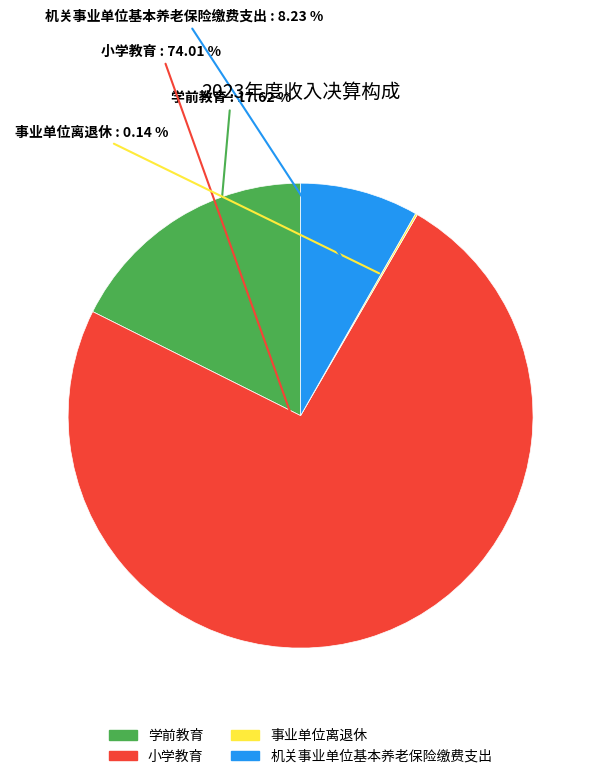

Is it true that 机关事业单位基本养老保险缴费支出 is 2% of the pie?

False